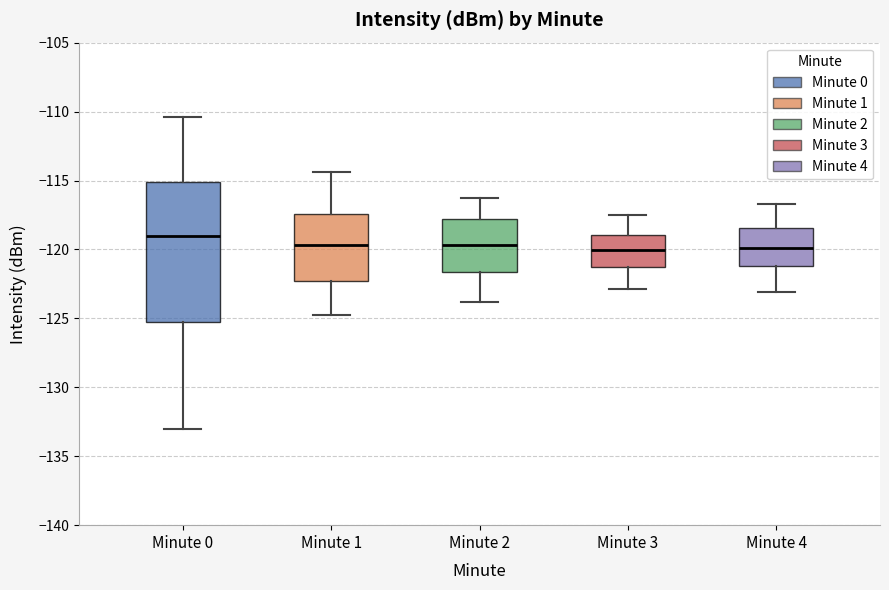

Reading left to right, read every box against the y-axis: the position of its median line, the range the box covers, and the ends of its whiskers. The values are not printed on the chart, so give them approximately, as read against the axis.

Minute 0: median -119.0, box -125.5 to -115.0, whiskers -133.0 to -110.5
Minute 1: median -119.5, box -122.5 to -117.5, whiskers -124.5 to -114.5
Minute 2: median -119.5, box -121.5 to -118.0, whiskers -124.0 to -116.5
Minute 3: median -120.0, box -121.0 to -119.0, whiskers -123.0 to -117.5
Minute 4: median -120.0, box -121.0 to -118.5, whiskers -123.0 to -116.5